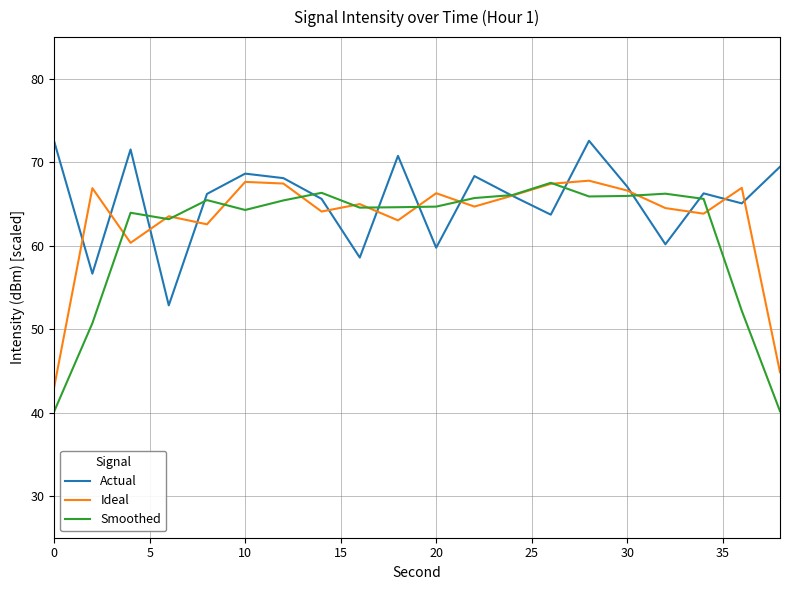

Which series has the largest range (max minus min)?

Smoothed